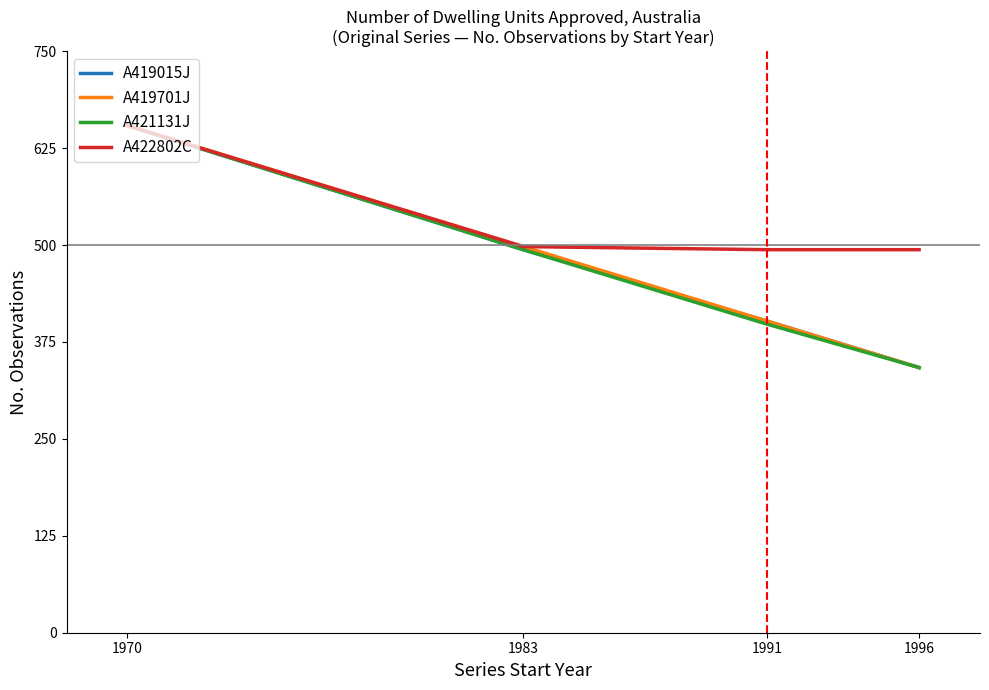

Which category has the highest value in the A422802C series?

1970